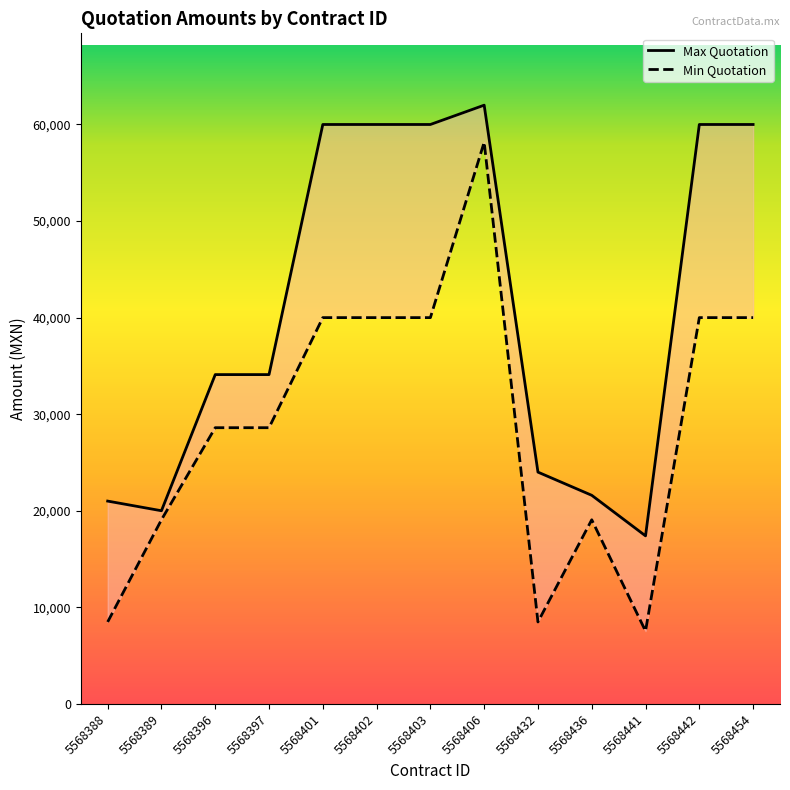

Count the Min Quotation values in the range 19066 to 40000.

9